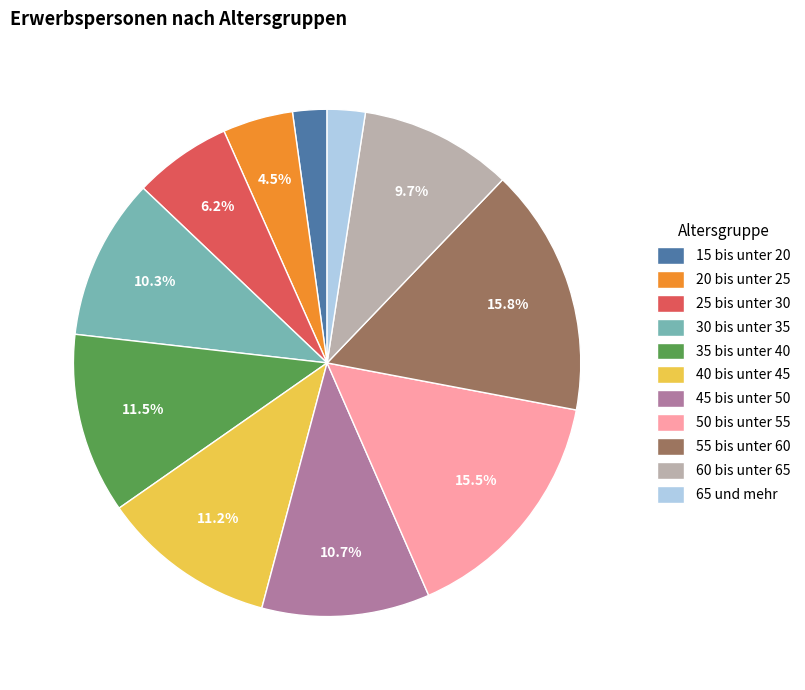

What is the total percentage of 40 bis unter 45 and 60 bis unter 65?

20.9%